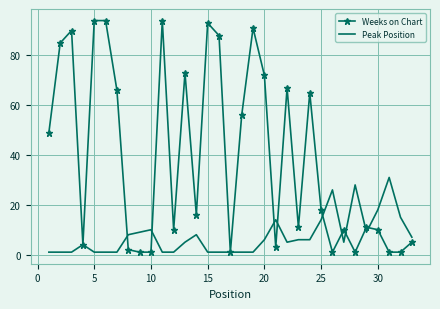

Rank the series by their average value, from lowest to highest.

Peak Position, Weeks on Chart